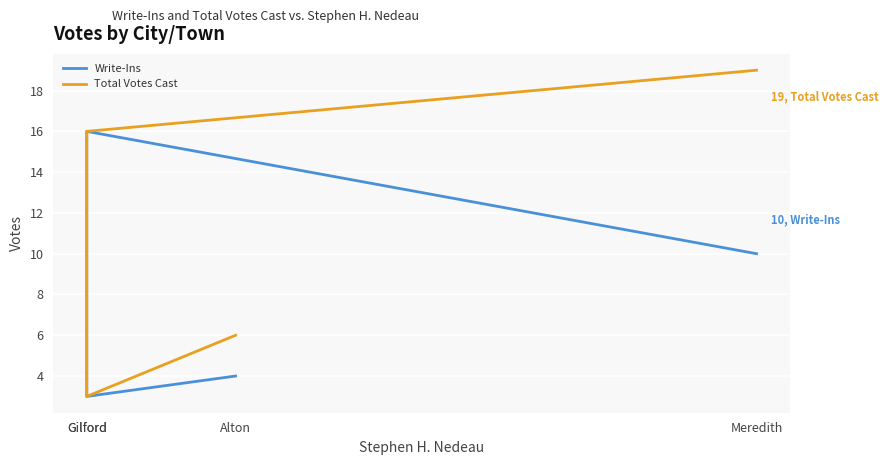

Reading left to right, list all the values displayed in this chart.

Write-Ins: Alton=4	Gilford=3	Gilford=16	Meredith=10
Total Votes Cast: Alton=6	Gilford=3	Gilford=16	Meredith=19